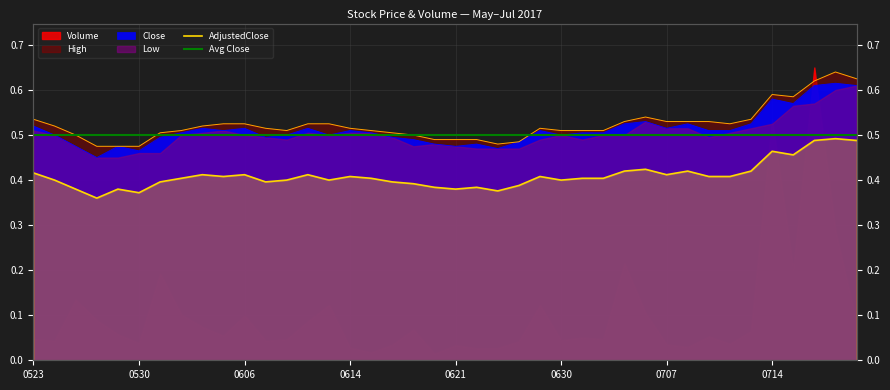

Read the AdjustedClose value at 20170717.

0.5